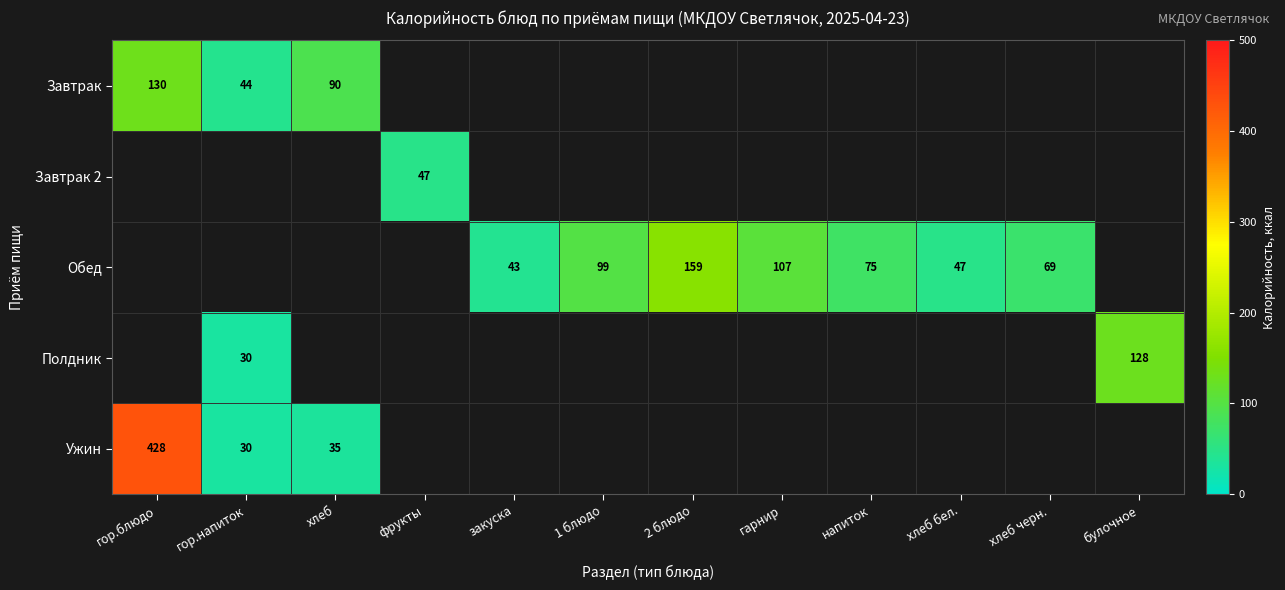

What is the difference between the Обед values at хлеб бел. and напиток?

28